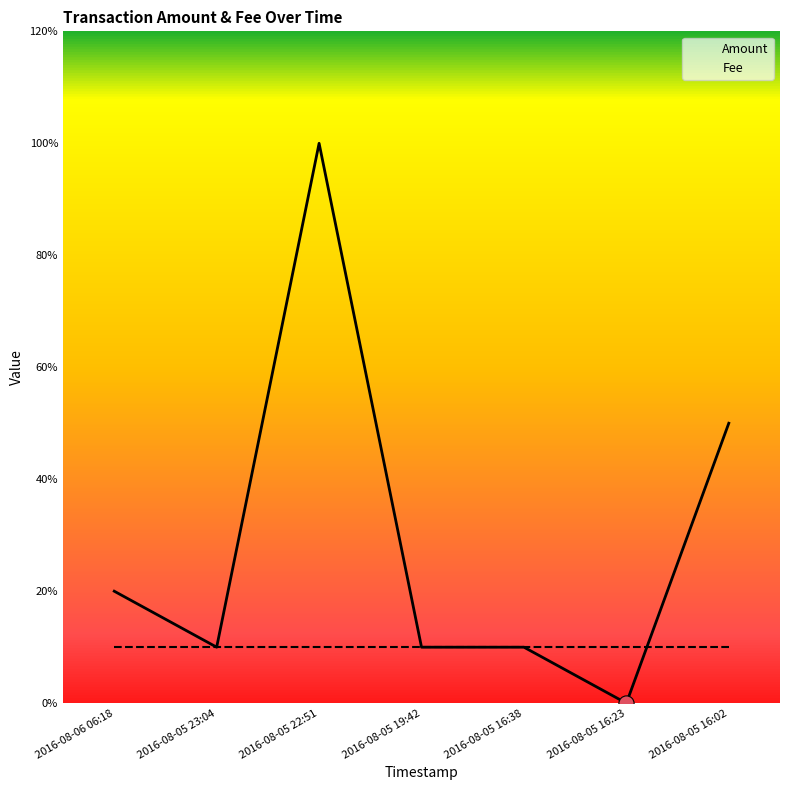

Is the value of Fee at 2016-08-05 16:38 greater than the value of Amount at 2016-08-05 16:23?

Yes